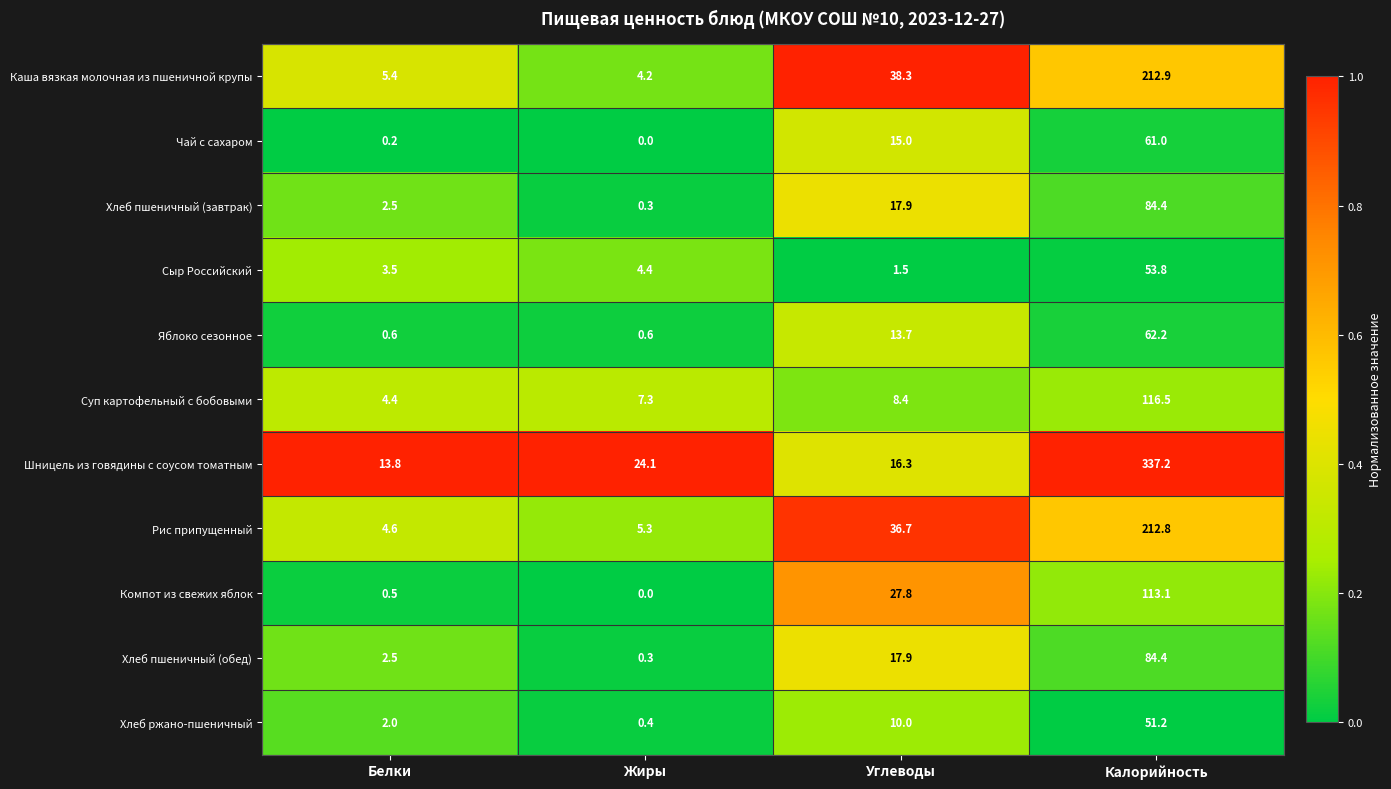

The value of Яблоко сезонное at Калорийность is 62.2. True or false?

True